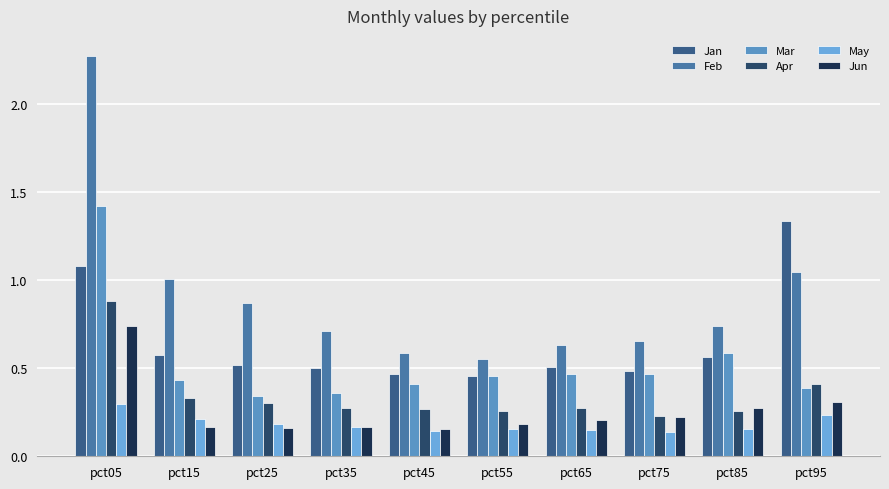

What is the value of the Jun bar at the 7th from the left?

0.2